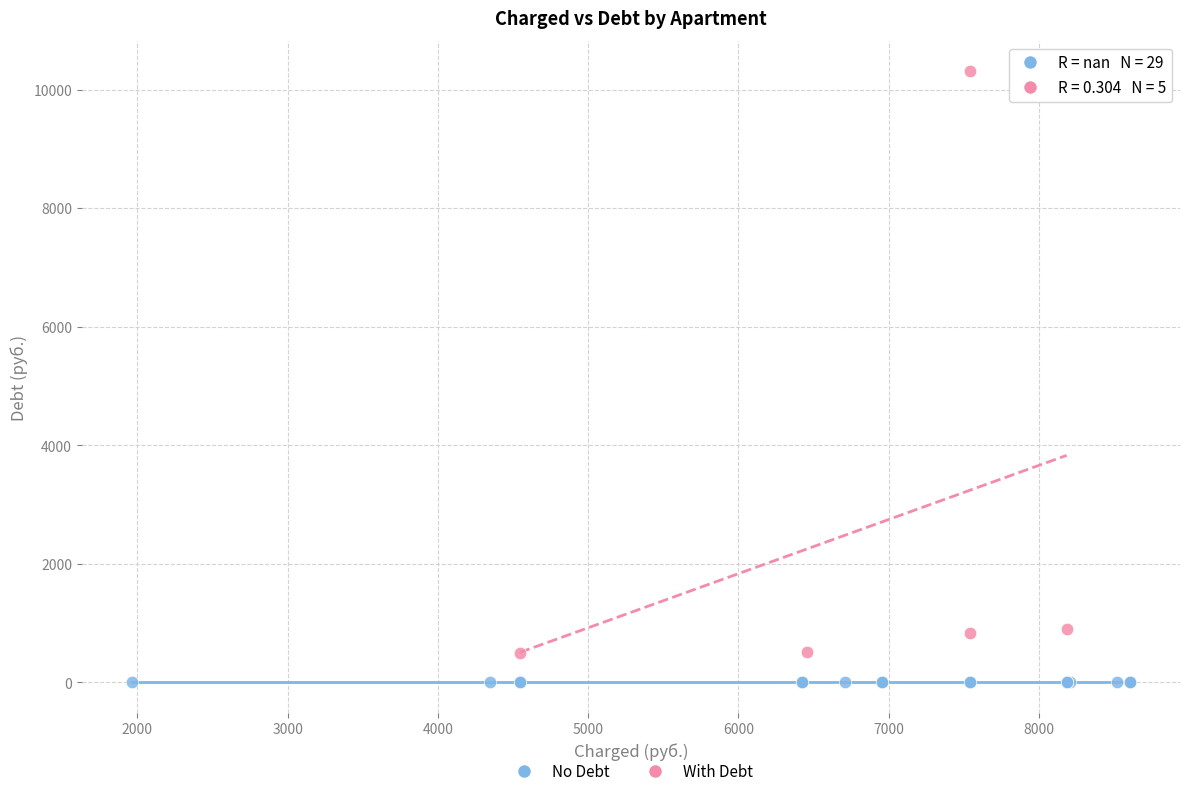

Which series contains the lowest Y value?

No Debt